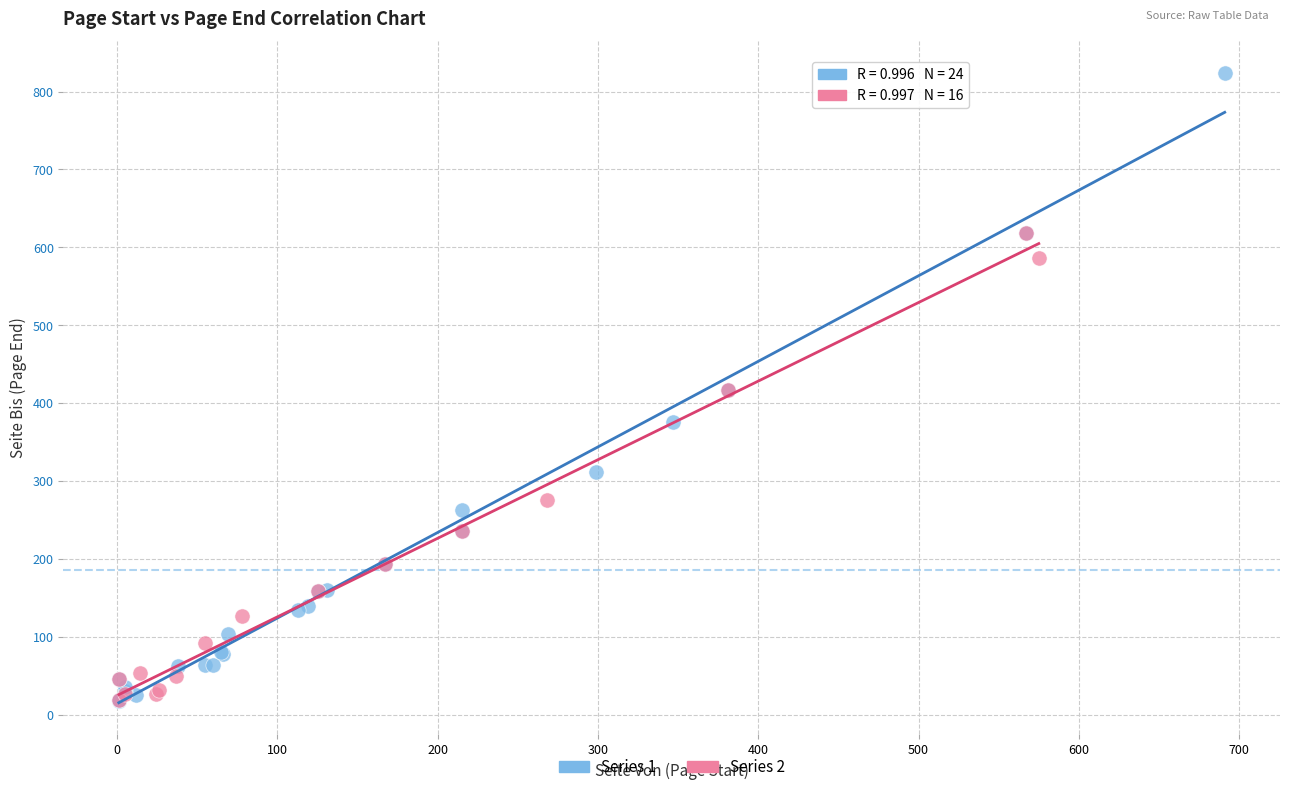

Which series has the largest Y range (max minus min)?

Series 1